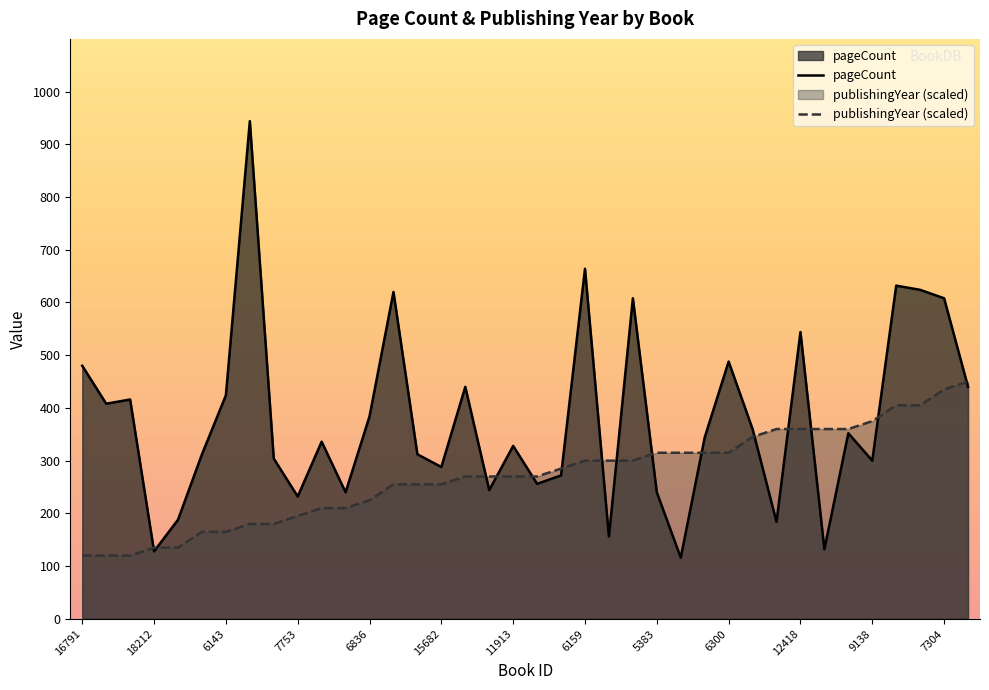

Is it true that publishingYear equals 468 at 11913?

False